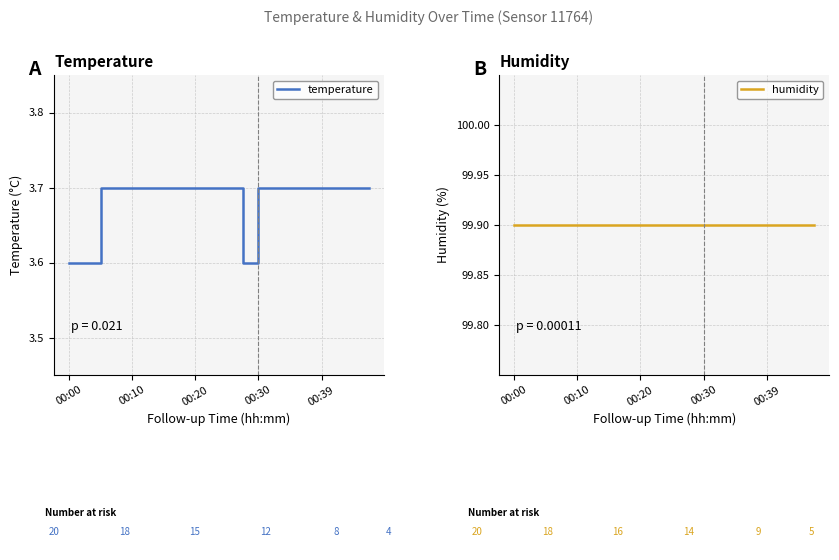

What is the value of the humidity point at the 13th from the left?

99.9